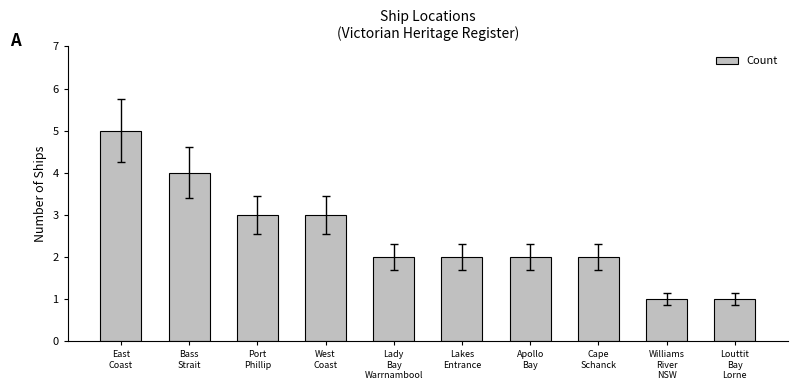

What is the greatest value displayed?

5